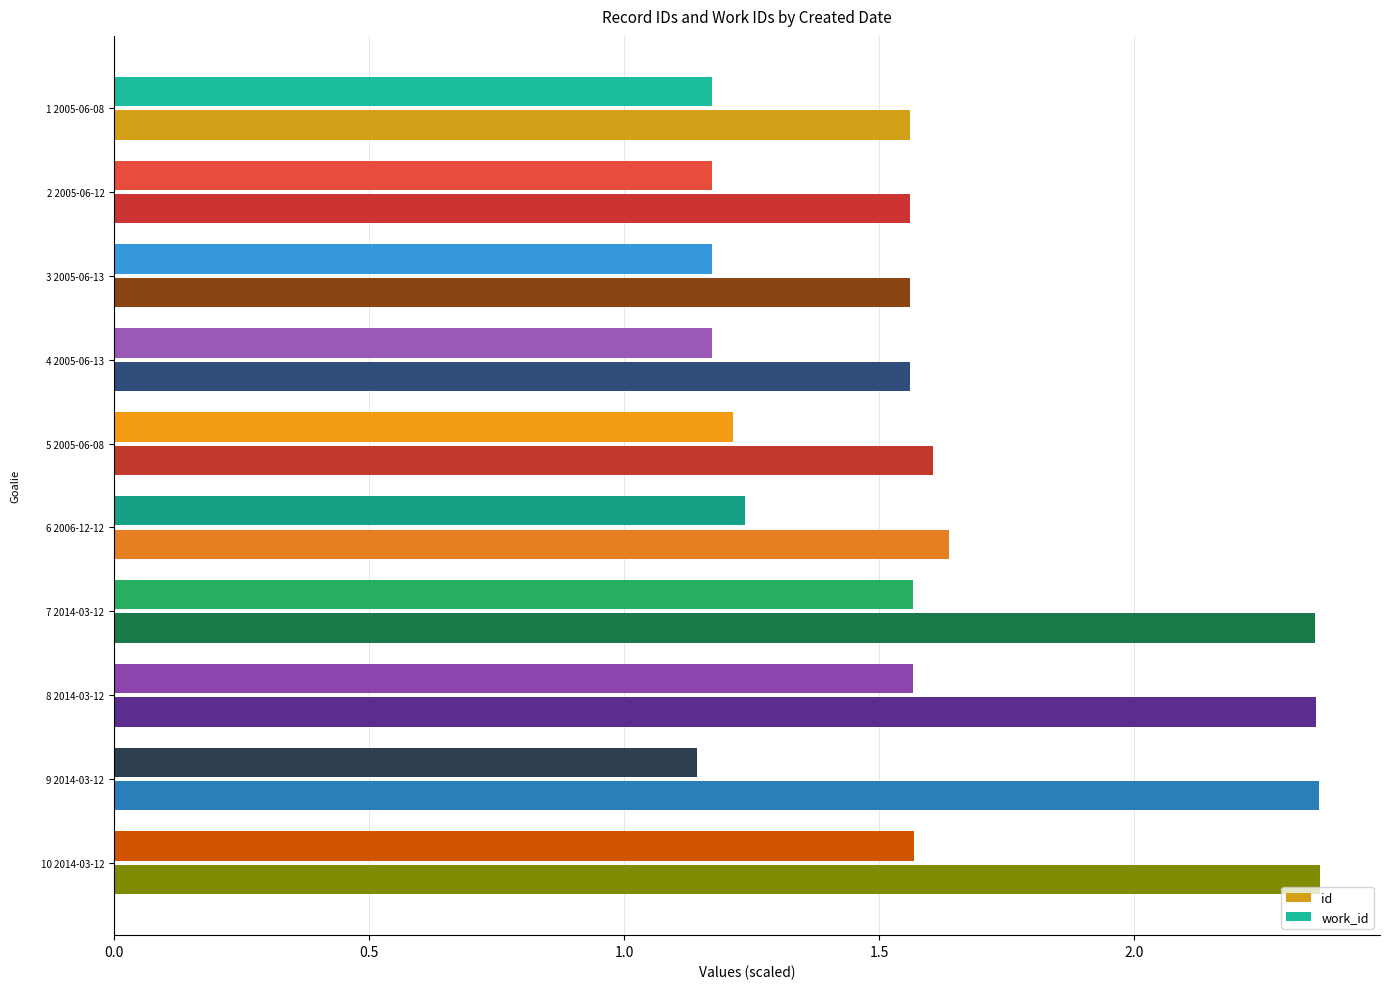

What is the difference between the maximum and second lowest values in the work_id series?

0.4